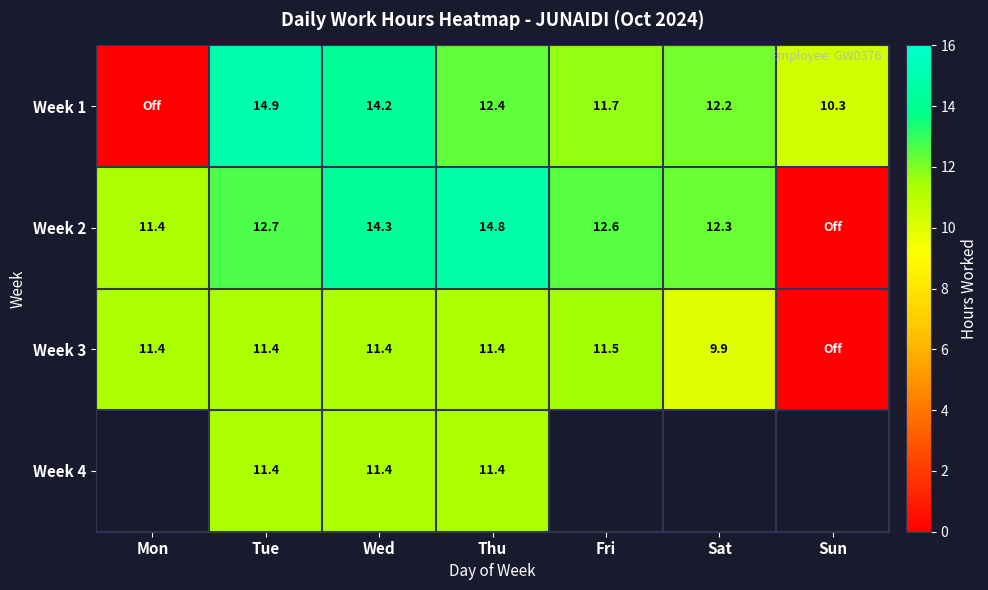

The Week 2 series shows 4.5 at Sat. True or false?

False